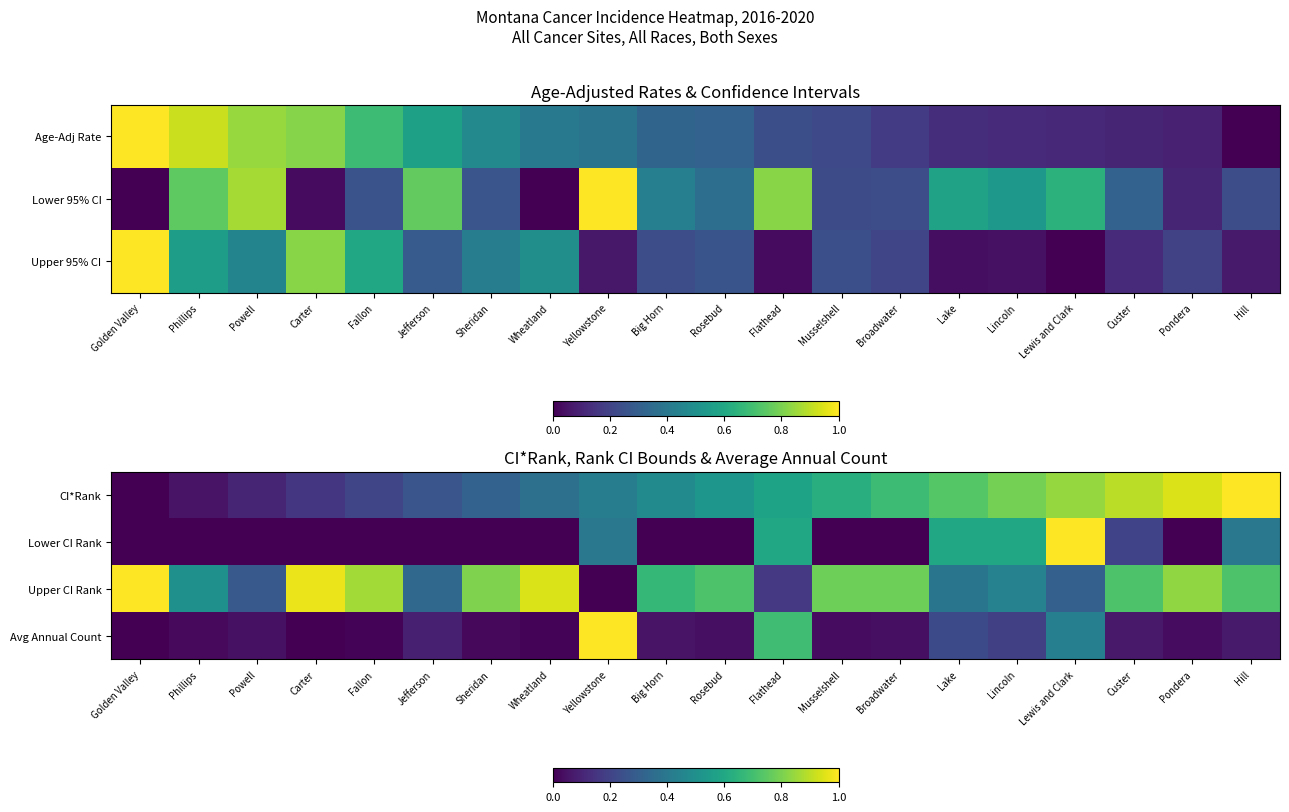

Is the value of Upper CI Rank at Fallon greater than the value of Lower CI Rank at Golden Valley?

Yes